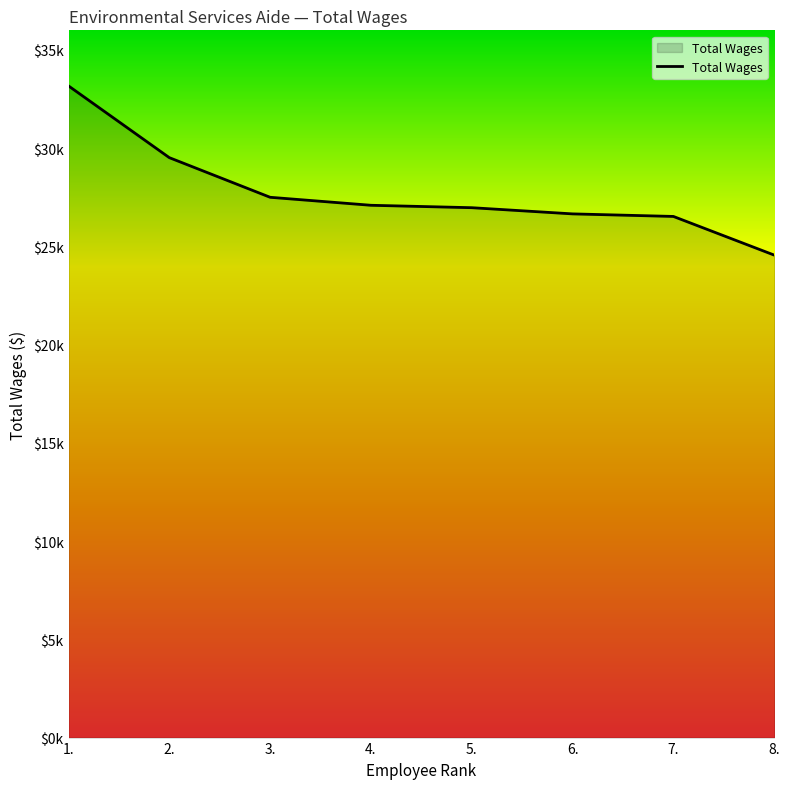

Is it true that the value at 1. is 49754?

False